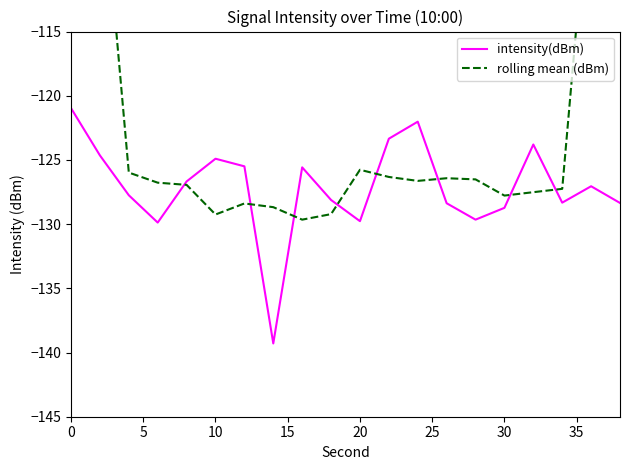

How many times do rolling mean (dBm) and intensity(dBm) cross each other?

8